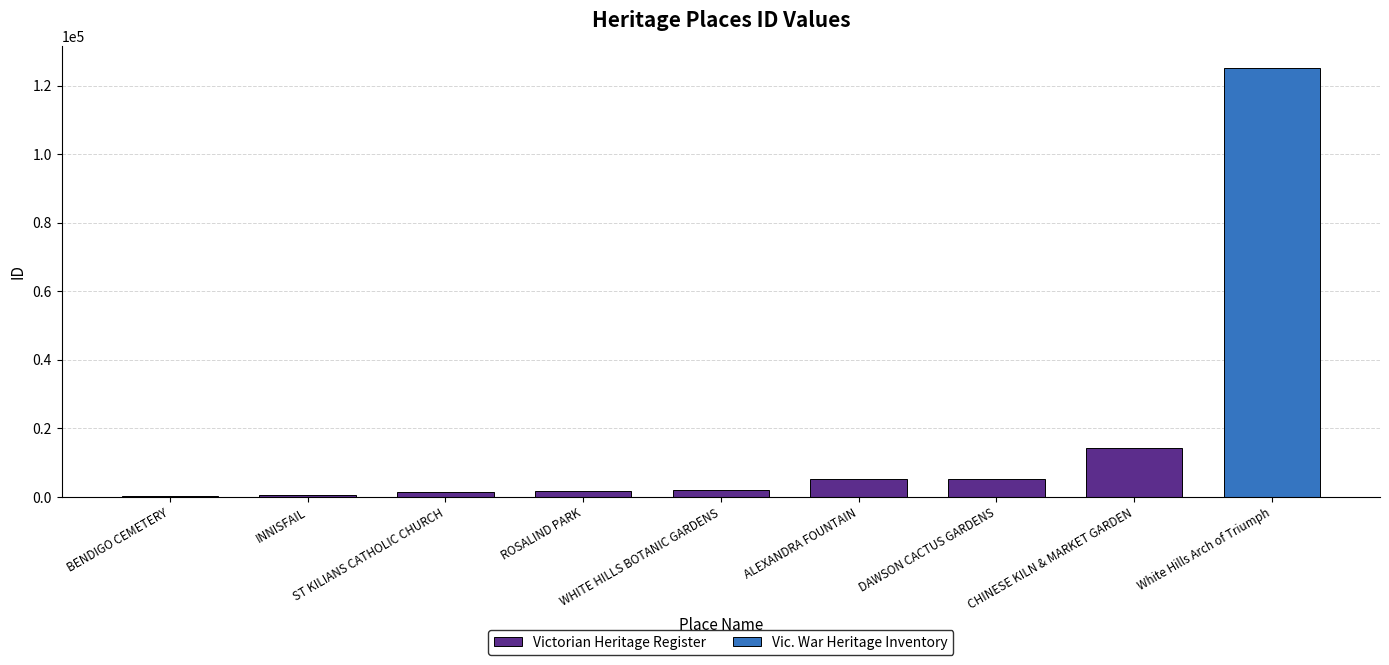

What is the value of the 6th bar from the left?

5149